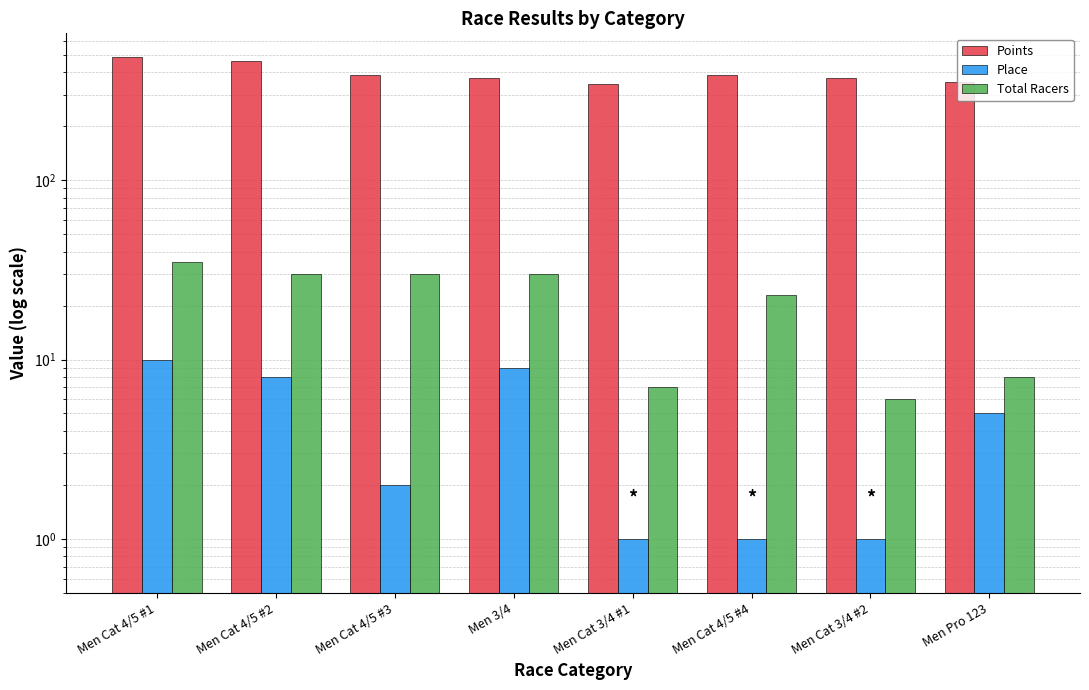

What is the difference between the maximum and minimum values in the Total Racers series?

29.0